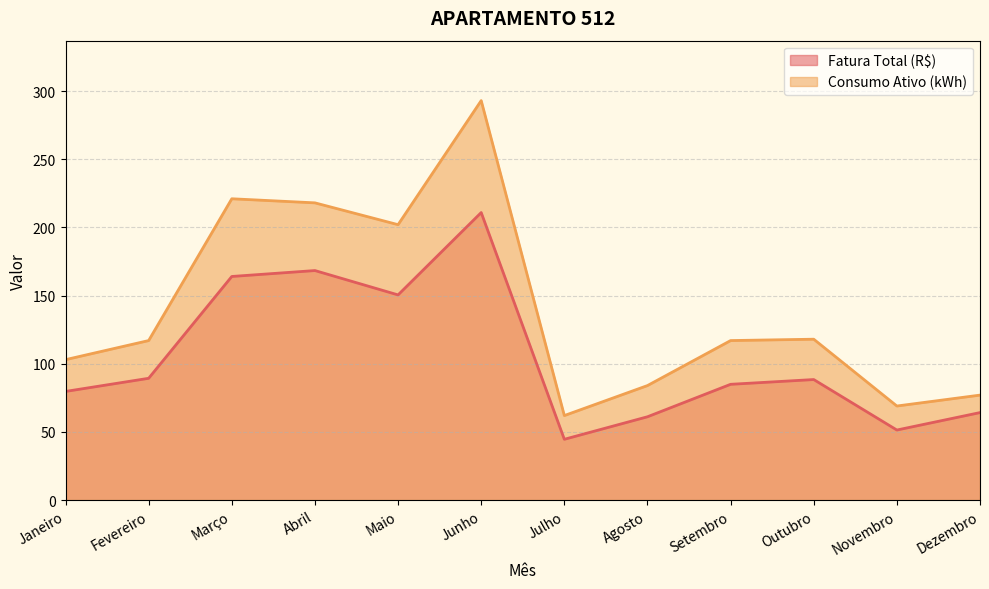

At which label does Consumo Ativo (kWh) first exceed 117?

Março